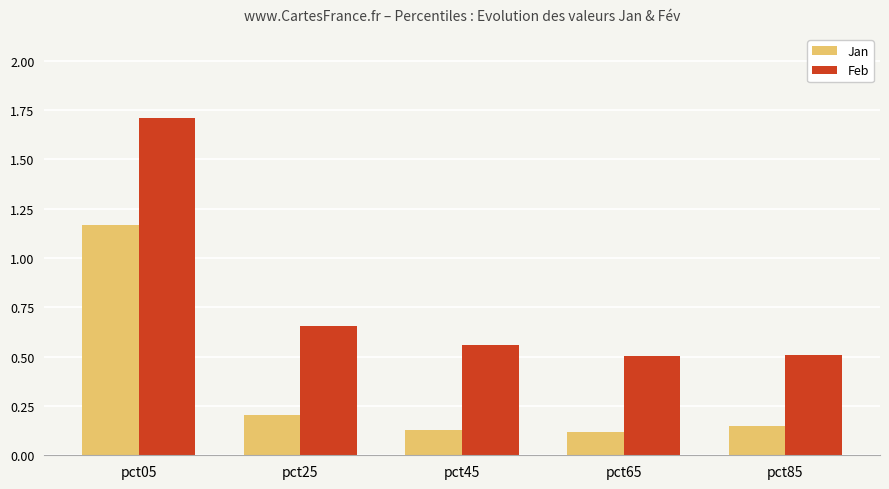

What is the sum of the Jan values at pct25 and pct85?

0.4